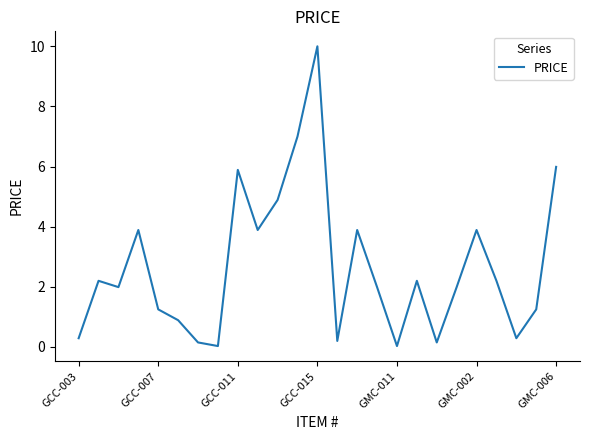

What is the difference between the maximum and minimum values?

10.0